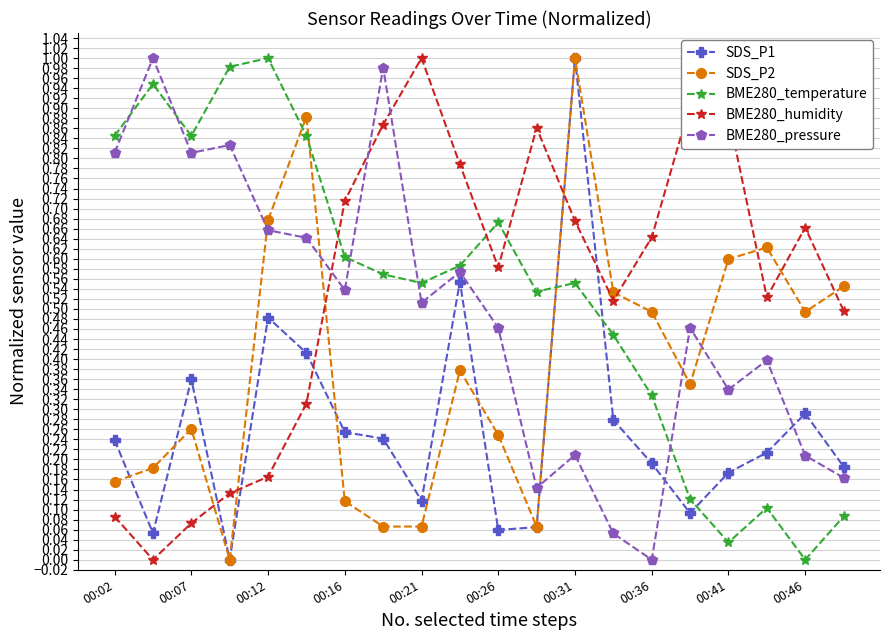

What is the sum of all BME280_pressure values?

9.8